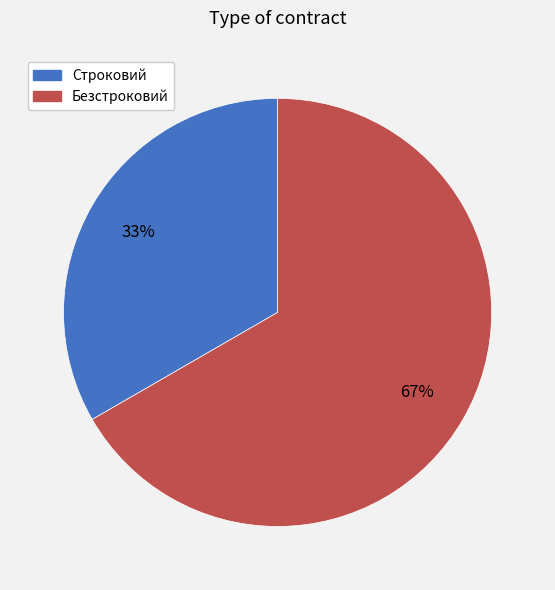

Which slice represents more than half of the pie?

Безстроковий